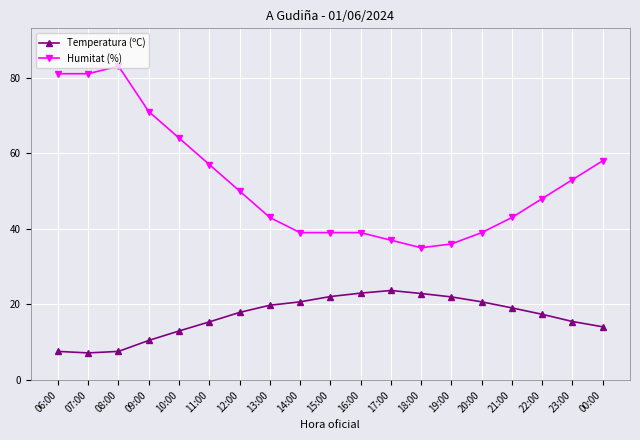

Where does the Humitat (%) series first go above 48?

06:00